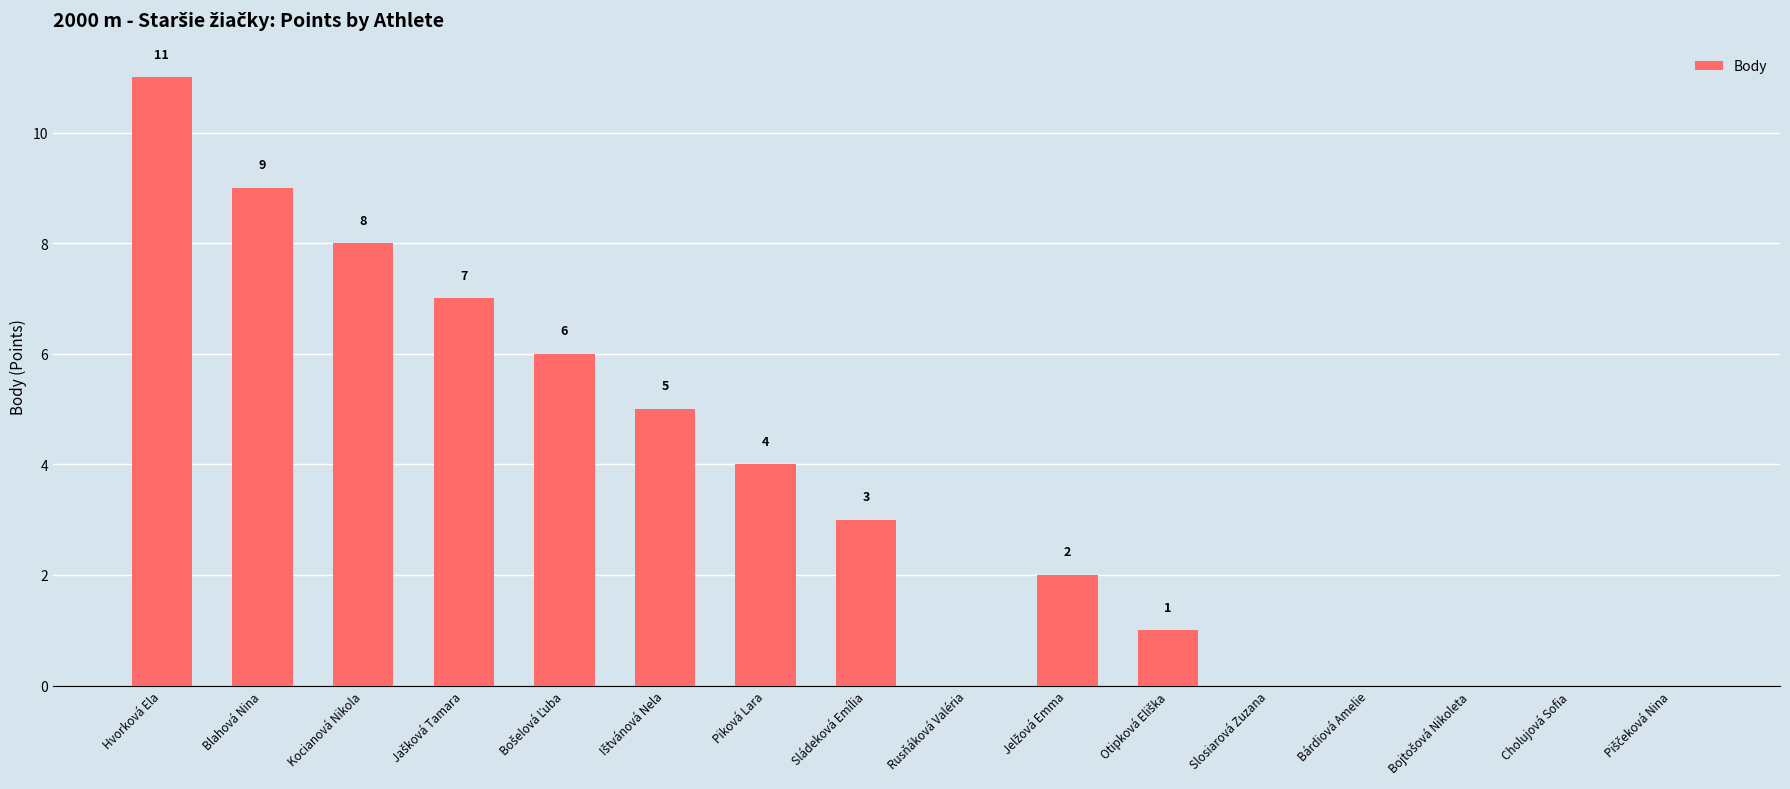

What is the greatest value displayed?

11